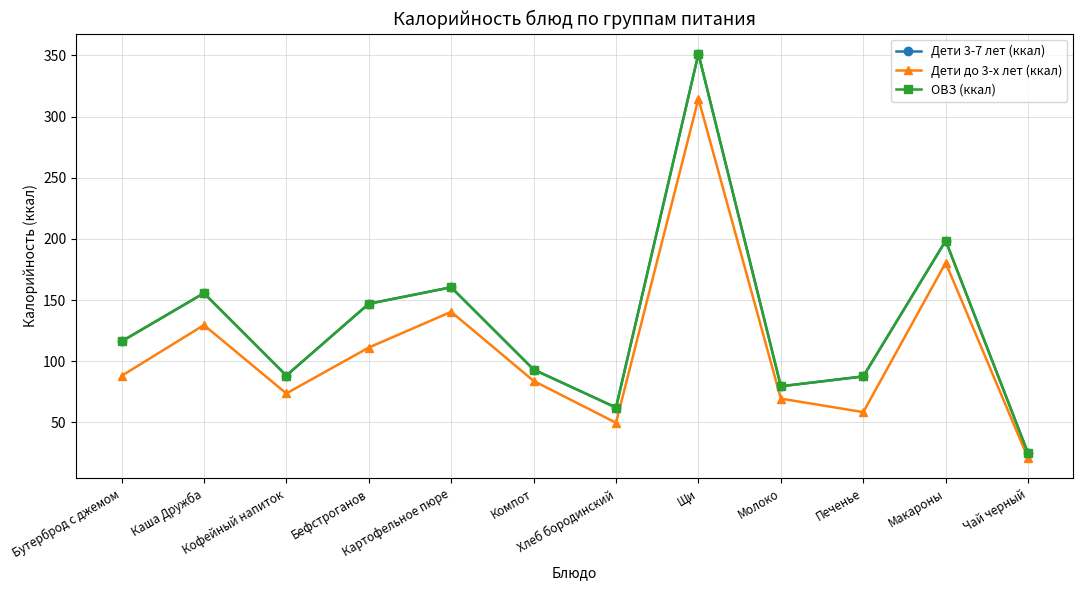

Reading left to right, extract all data points from this chart.

Дети 3-7 лет (ккал): Бутерброд с джемом=116.2	Каша Дружба=155.6	Кофейный напиток=88.3	Бефстроганов=147.0	Картофельное пюре=160.4	Компот=93.2	Хлеб бородинский=62.1	Щи=351.2	Молоко=79.5	Печенье=87.6	Макароны=198.5	Чай черный=24.7
Дети до 3-х лет (ккал): Бутерброд с джемом=88.0	Каша Дружба=129.5	Кофейный напиток=73.6	Бефстроганов=111.2	Картофельное пюре=140.4	Компот=83.9	Хлеб бородинский=49.7	Щи=314.5	Молоко=69.4	Печенье=58.4	Макароны=180.4	Чай черный=20.7
ОВЗ (ккал): Бутерброд с джемом=116.2	Каша Дружба=155.6	Кофейный напиток=88.3	Бефстроганов=147.0	Картофельное пюре=160.4	Компот=93.2	Хлеб бородинский=62.1	Щи=351.2	Молоко=79.5	Печенье=87.6	Макароны=198.5	Чай черный=24.7